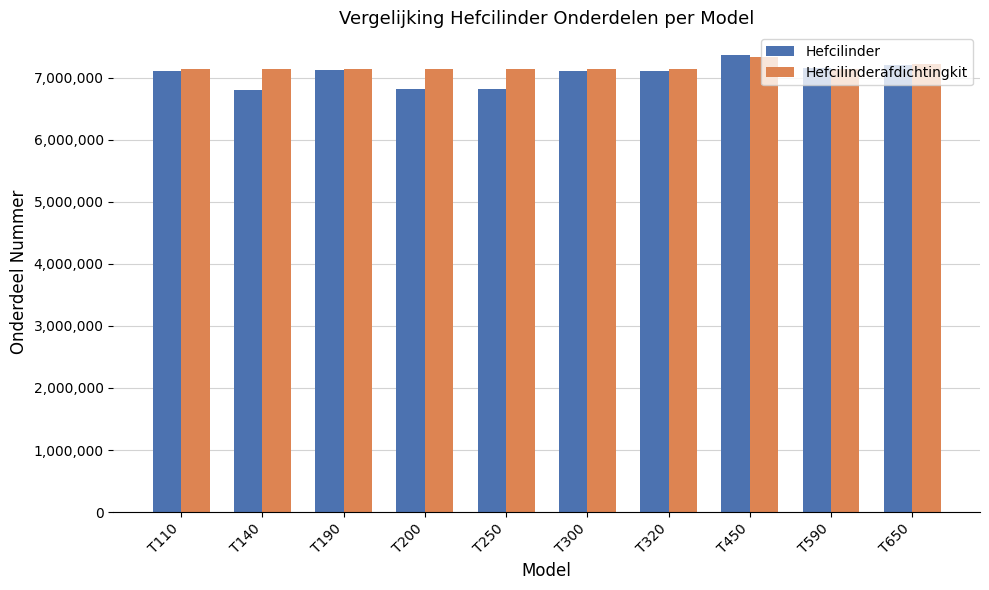

The value of Hefcilinderafdichtingkit at T300 is 3511814. True or false?

False